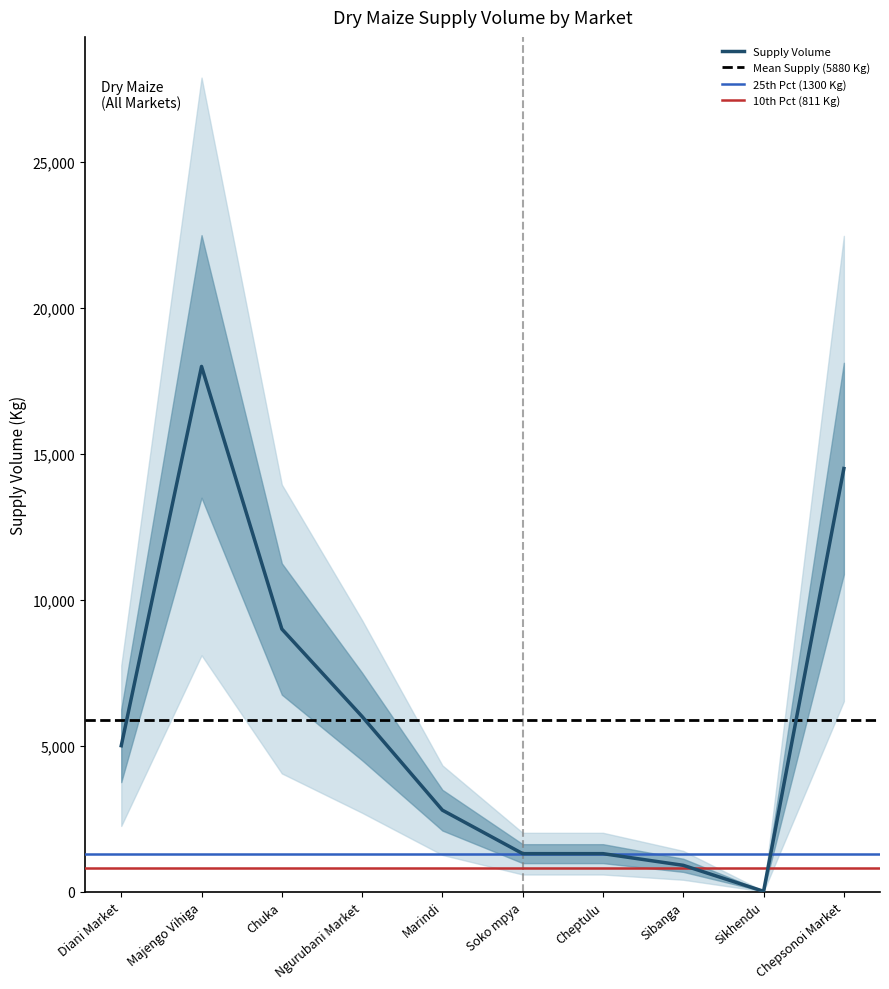

Which category has the highest value in the Supply Volume series?

Majengo Vihiga